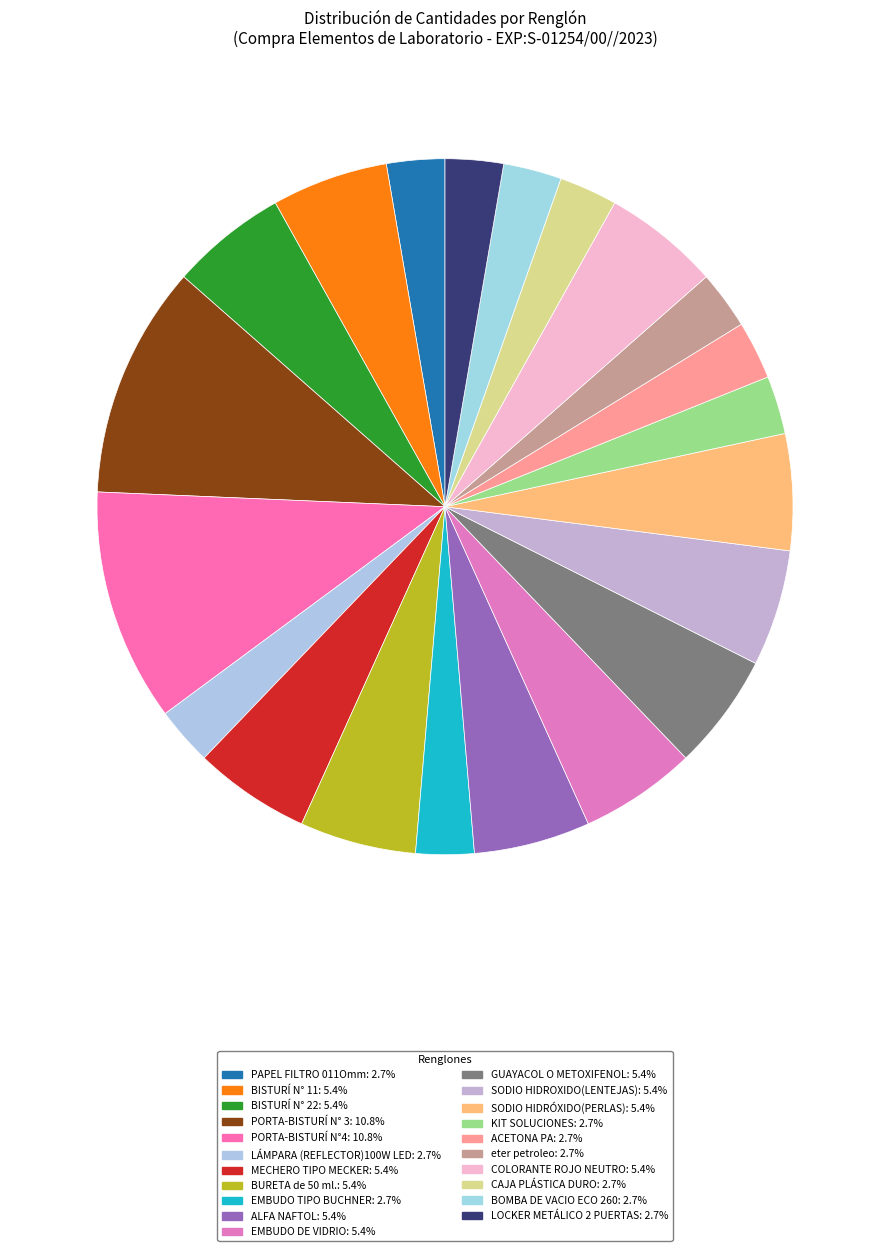

Rank the categories by value from lowest to highest.

PAPEL FILTRO 011Omm, LÁMPARA (REFLECTOR)100W LED, EMBUDO TIPO BUCHNER, KIT SOLUCIONES, ACETONA PA, eter petroleo, CAJA PLÁSTICA DURO, BOMBA DE VACIO ECO 260, LOCKER METÁLICO 2 PUERTAS, BISTURÍ N° 11, BISTURÍ N° 22, MECHERO TIPO MECKER, BURETA de 50 ml., ALFA NAFTOL, EMBUDO DE VIDRIO, GUAYACOL O METOXIFENOL, SODIO HIDROXIDO(LENTEJAS), SODIO HIDRÓXIDO(PERLAS), COLORANTE ROJO NEUTRO, PORTA-BISTURÍ N° 3, PORTA-BISTURÍ N°4